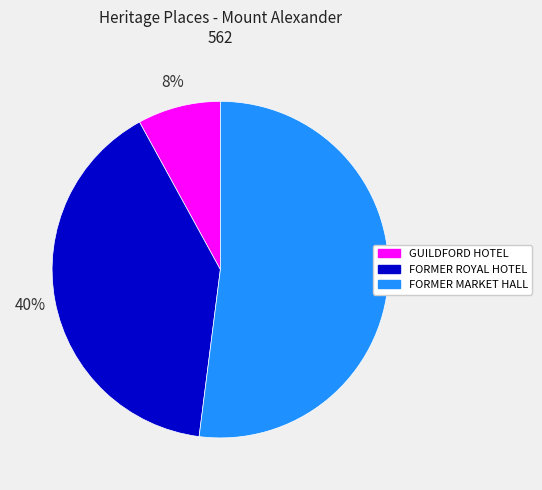

To the nearest percent, what is the difference between the largest and smallest slice percentages?

44%